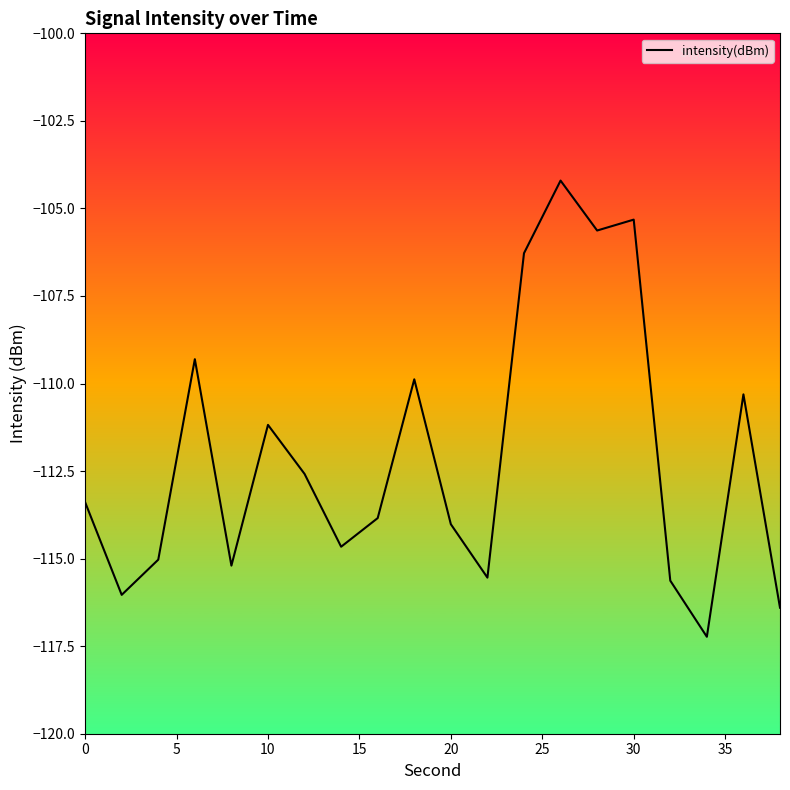

What is the greatest value displayed?

-104.2